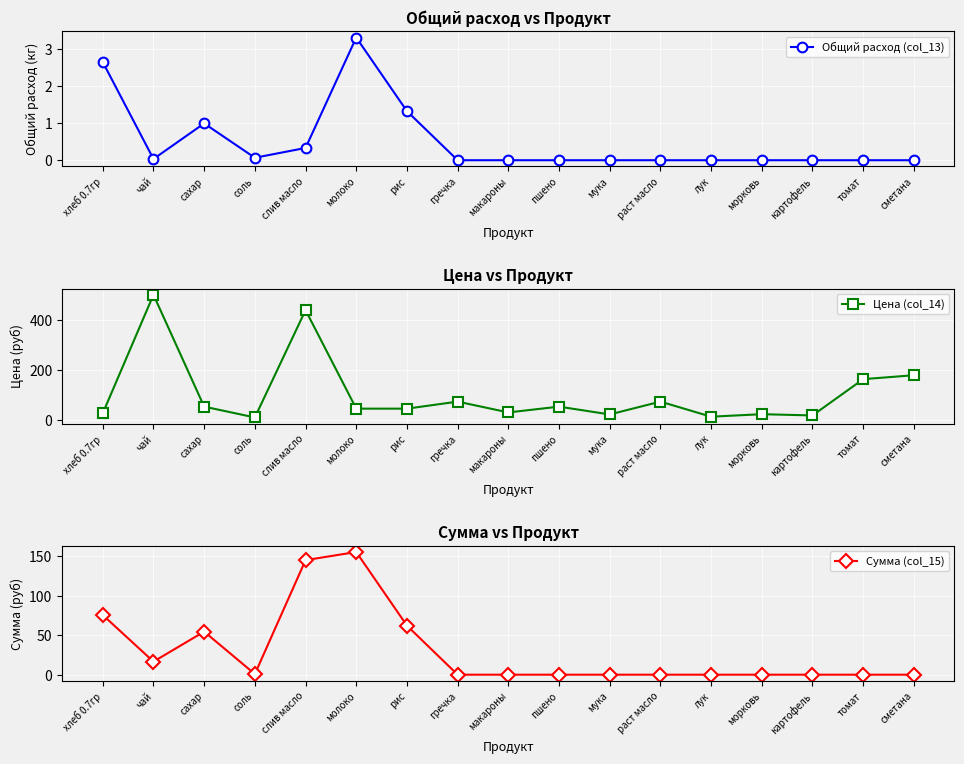

What position from the left is сахар?

3